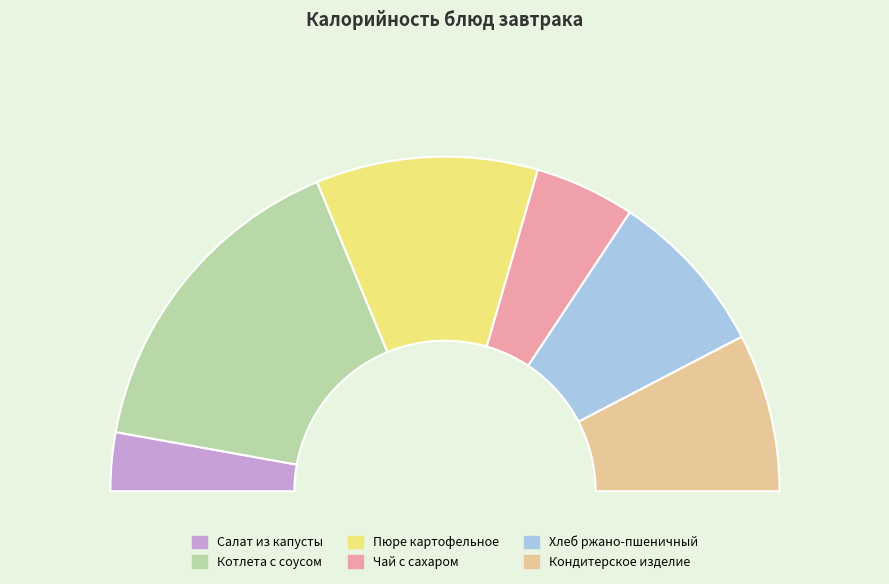

What is the ratio of the value at Котлета с соусом to the value at Хлеб ржано-пшеничный?

2.0